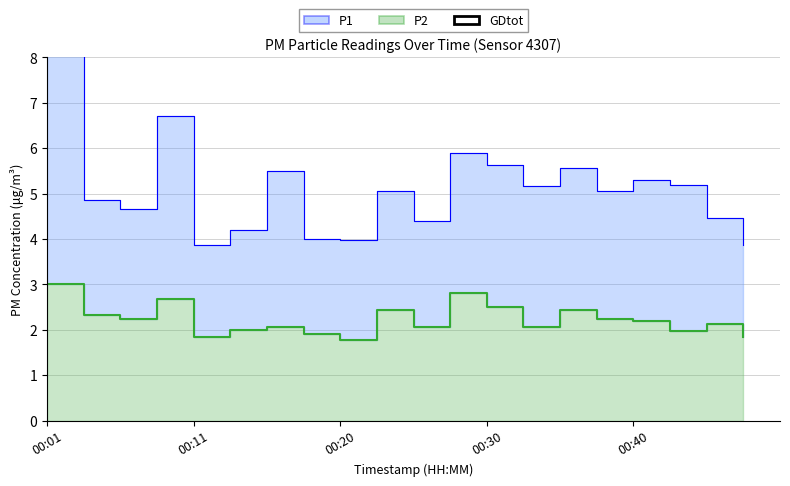

What is the smallest value displayed?

1.8